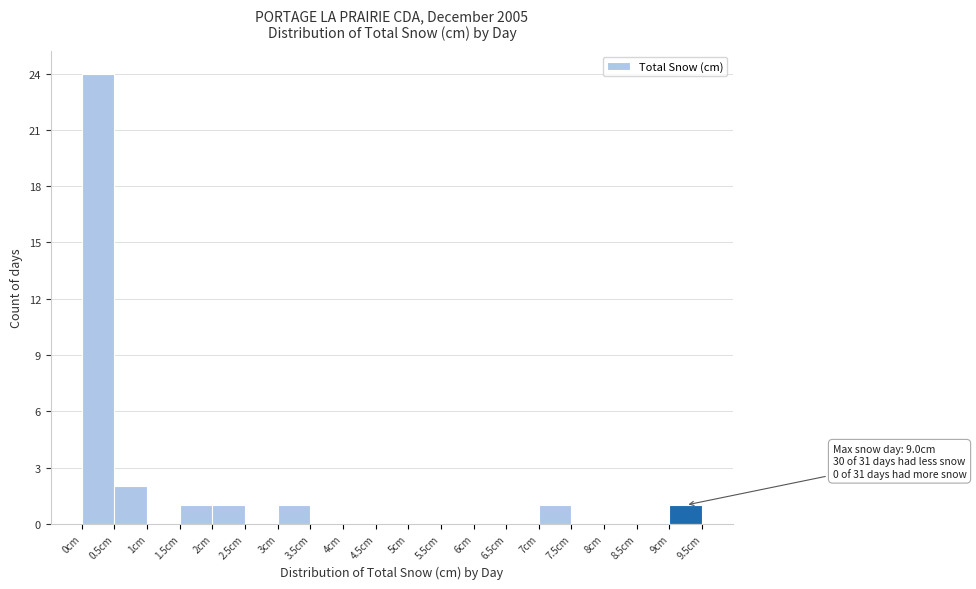

Over which range of the x-axis is the bar tallest?

0.0 to 0.5